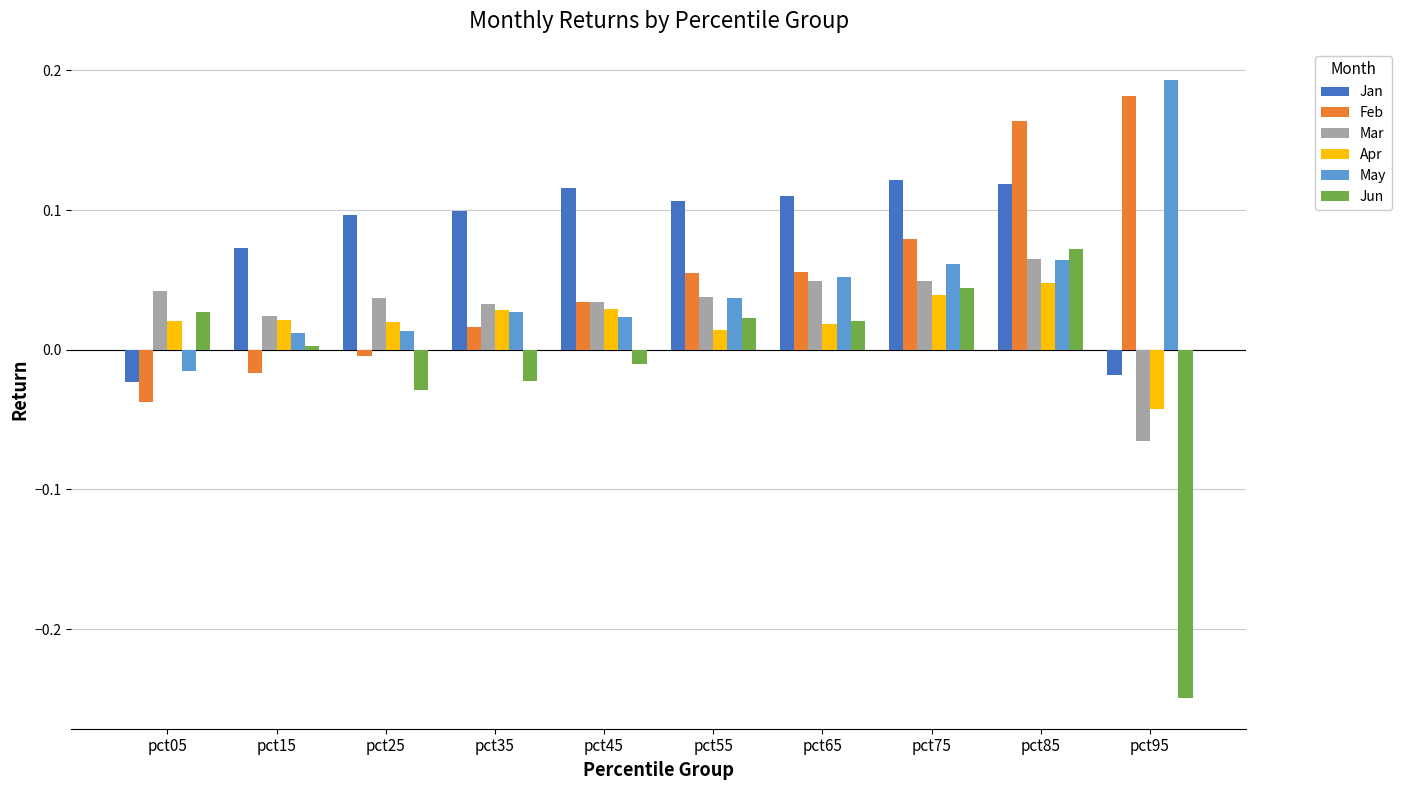

How many values in Feb are below zero?

3